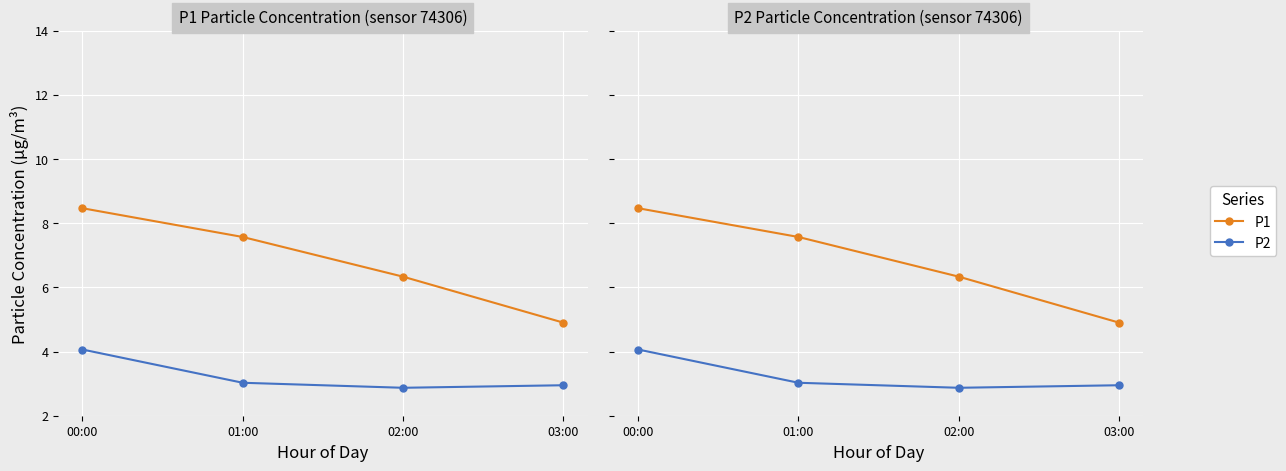

Rank the series by their average value, from highest to lowest.

P1, P2